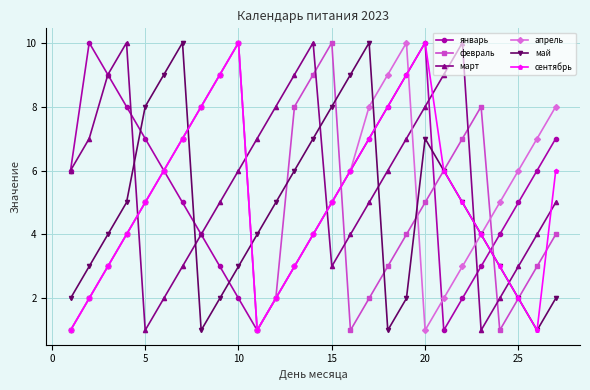

What is the average value of the май series?

5